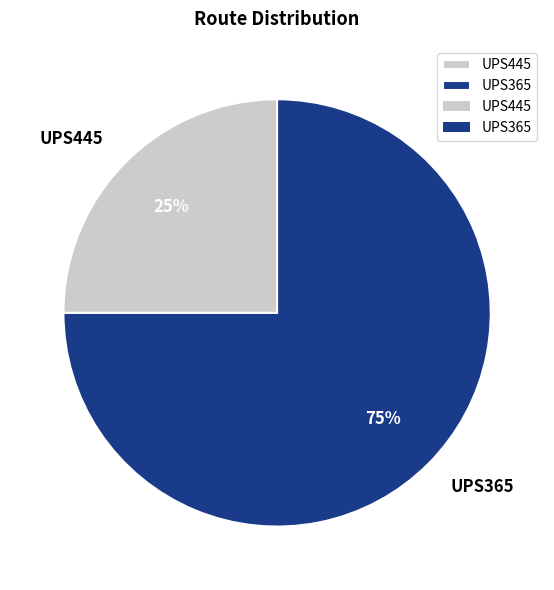

What percentage is the UPS445 slice, to the nearest percent?

25%